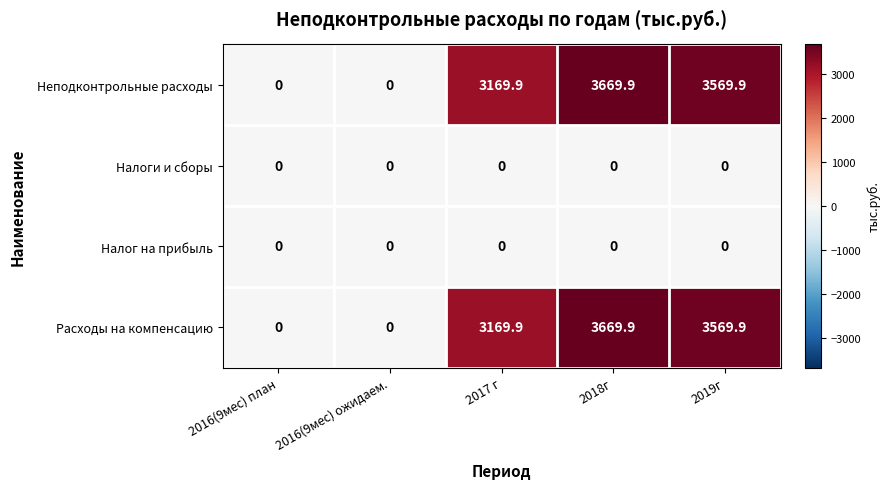

What is the difference between the highest and lowest values at 2019г?

3569.9